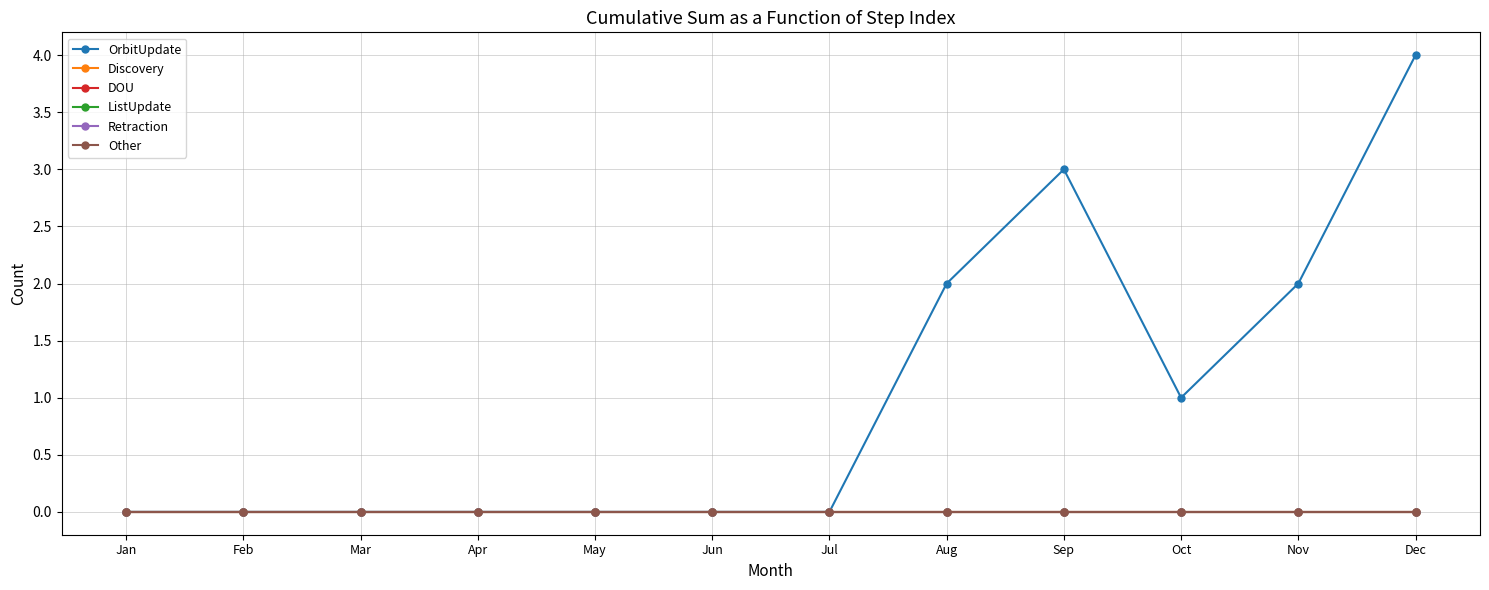

Rank the series by their maximum value, from lowest to highest.

Discovery, DOU, ListUpdate, Retraction, Other, OrbitUpdate